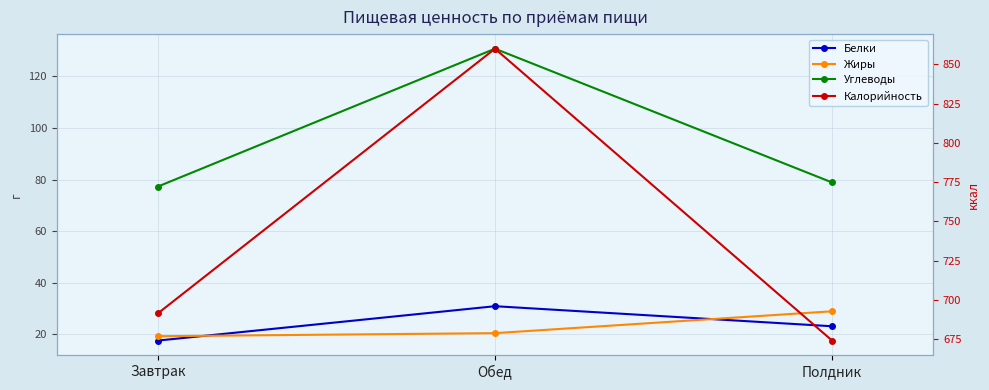

What is the label of the 1st point from the right?

Полдник